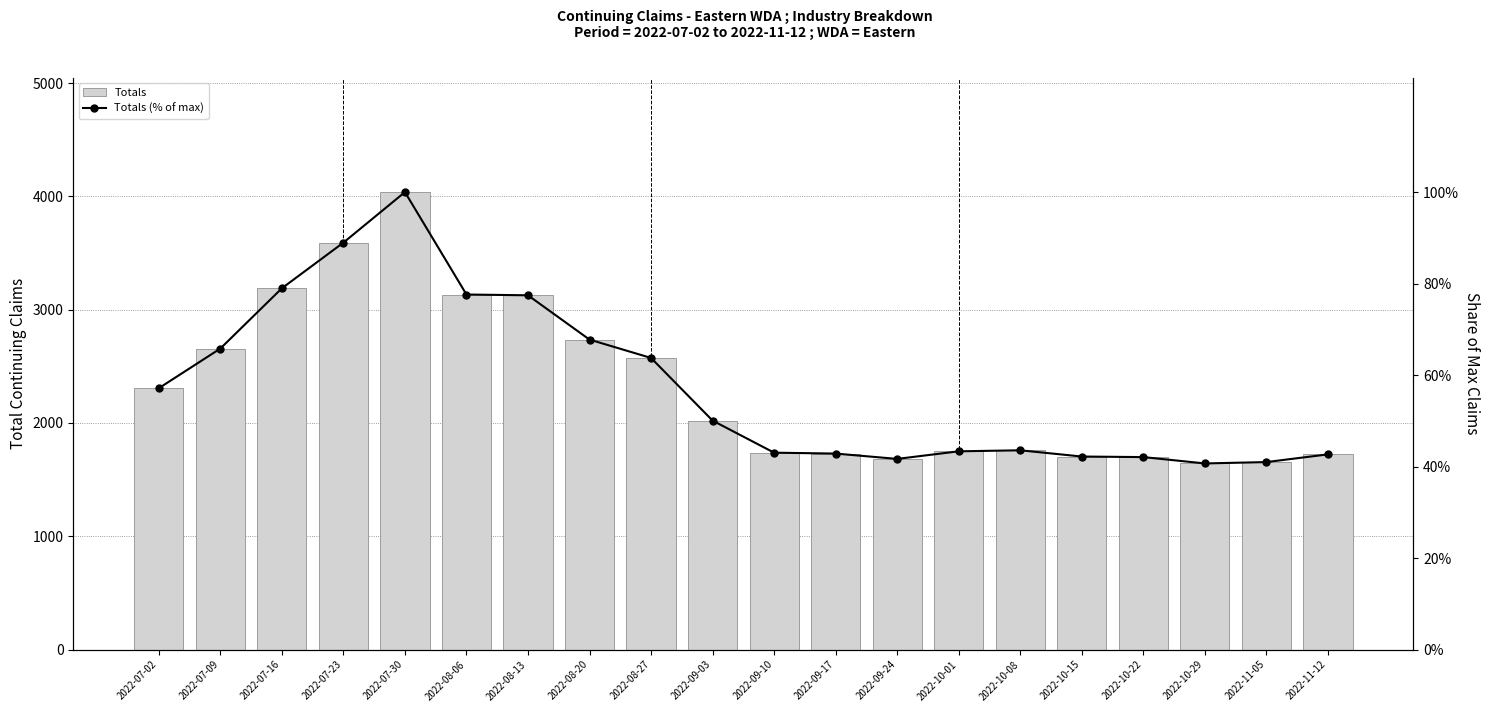

What is the difference between the second highest and minimum values in the Totals (% of max) series?

0.5